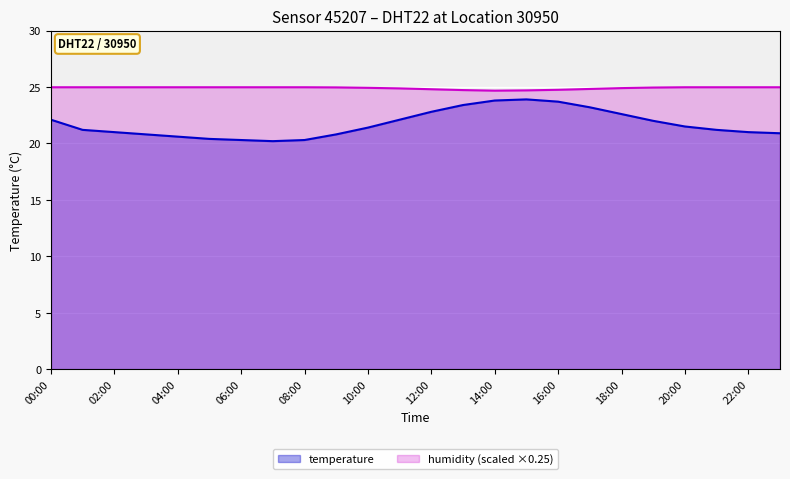

Is it true that temperature equals 20.8 at 09:00?

True